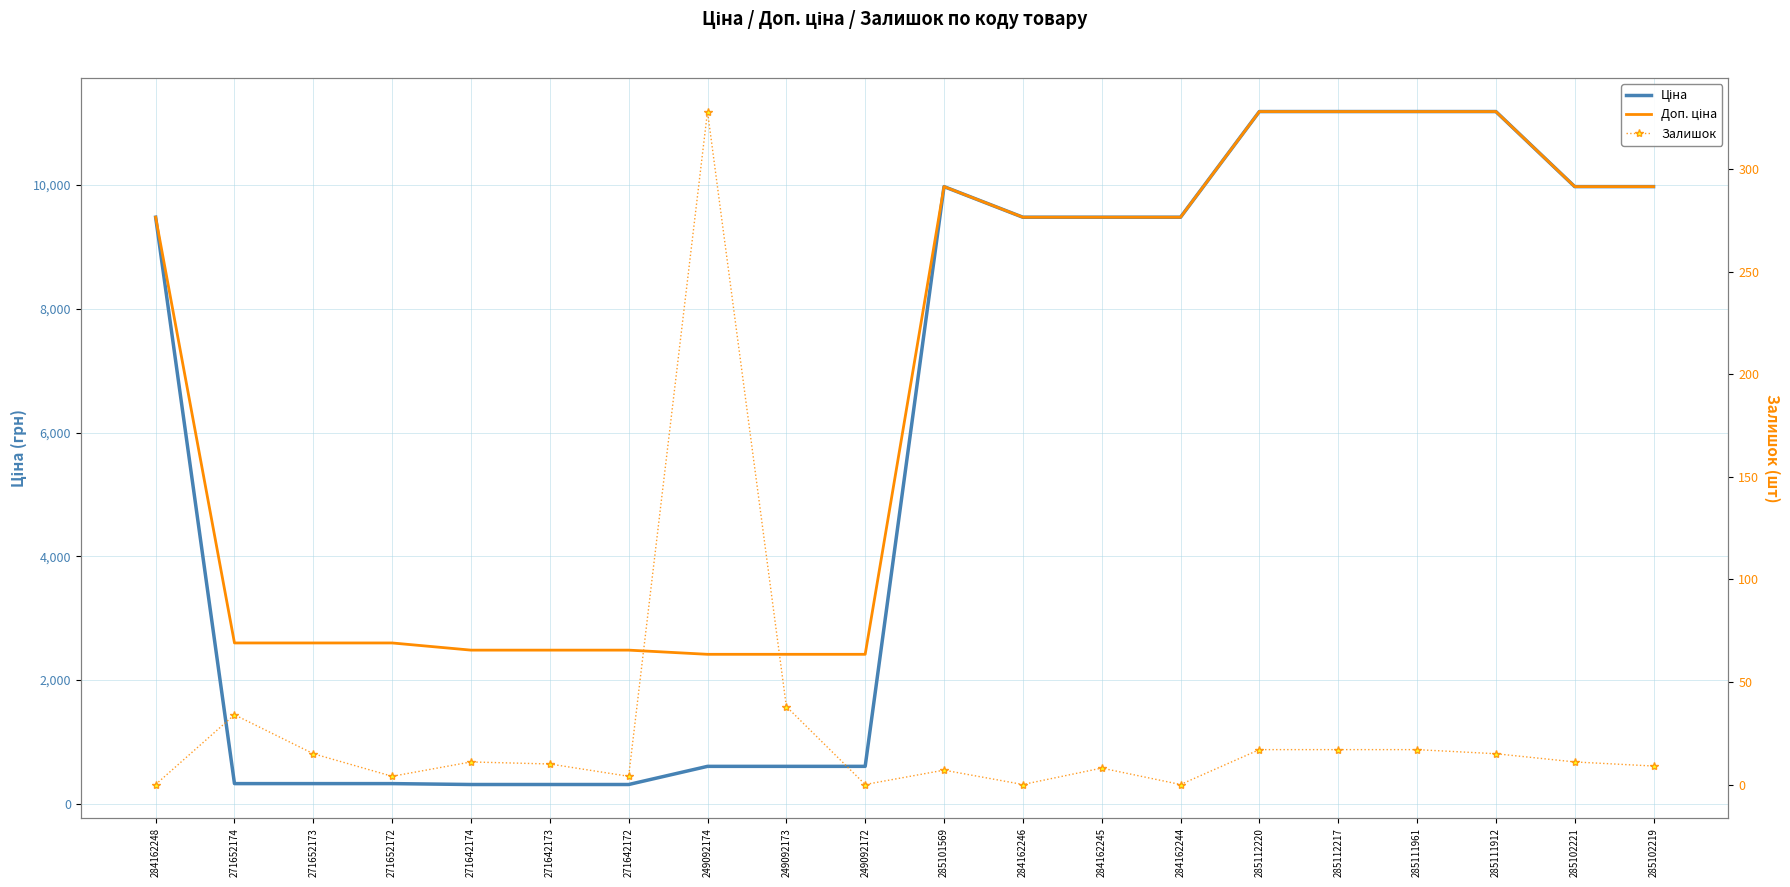

True or false: Доп. ціна and Залишок cross at least once.

False